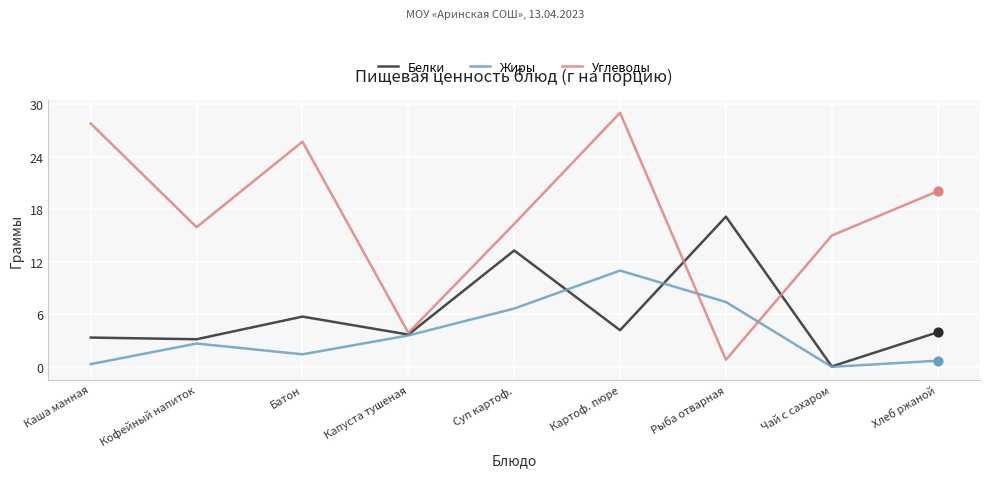

What are all the series names shown in the legend?

Белки, Жиры, Углеводы